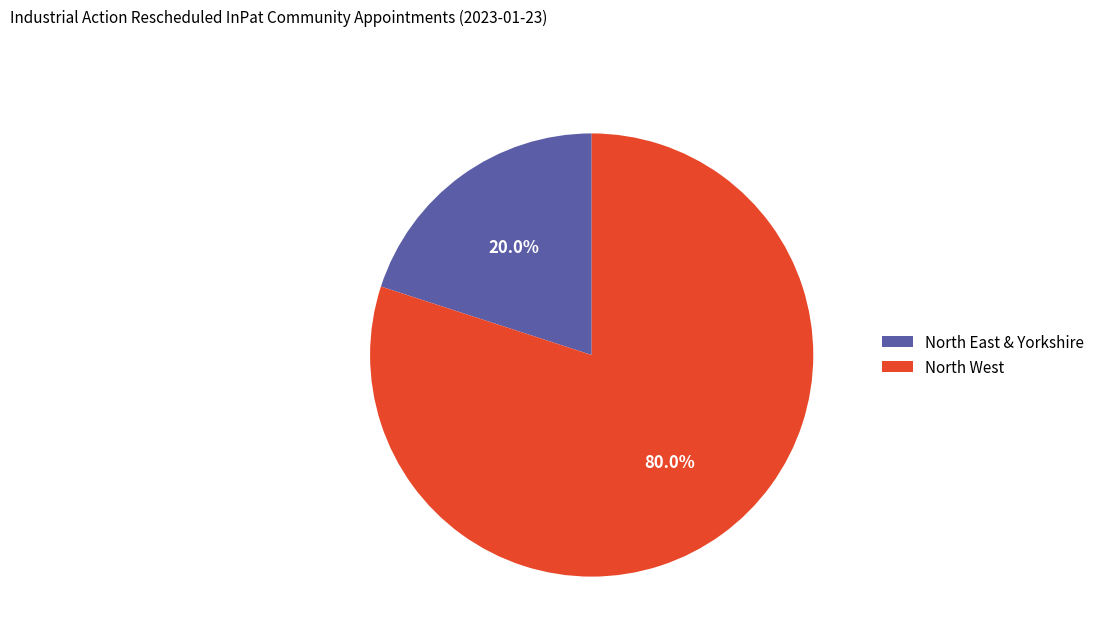

To the nearest percent, what is the difference between the largest and smallest slice percentages?

60%